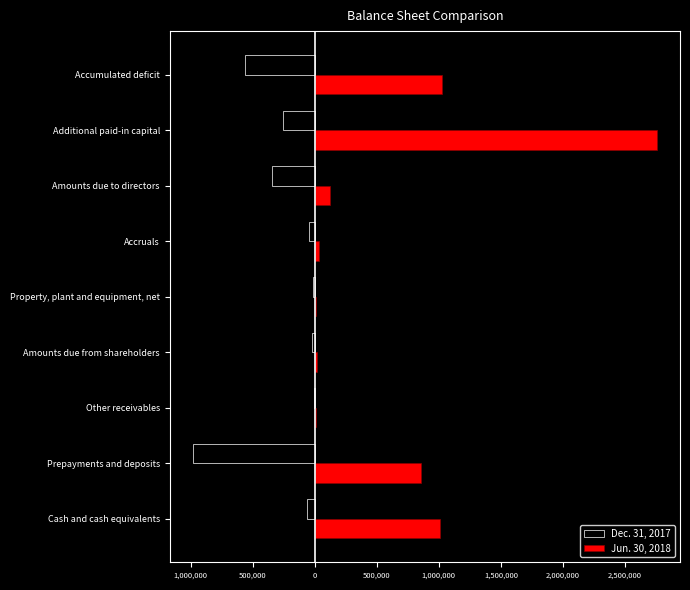

What is the lowest value of the Jun. 30, 2018 series?

5987